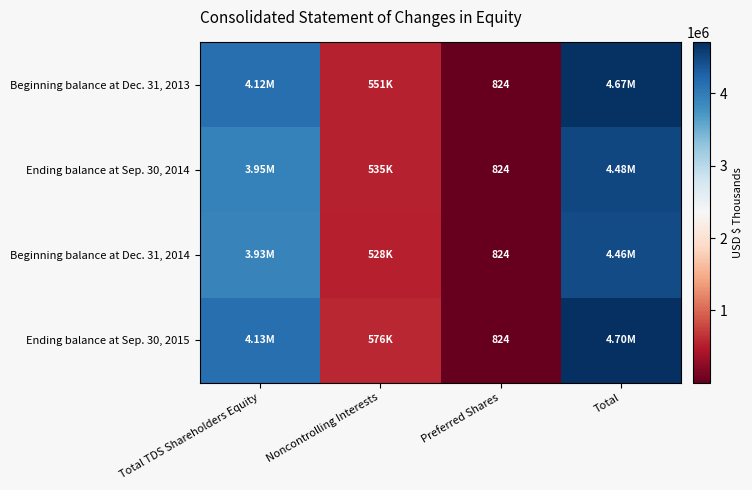

Which series has the largest total across all categories?

Ending balance at Sep. 30, 2015